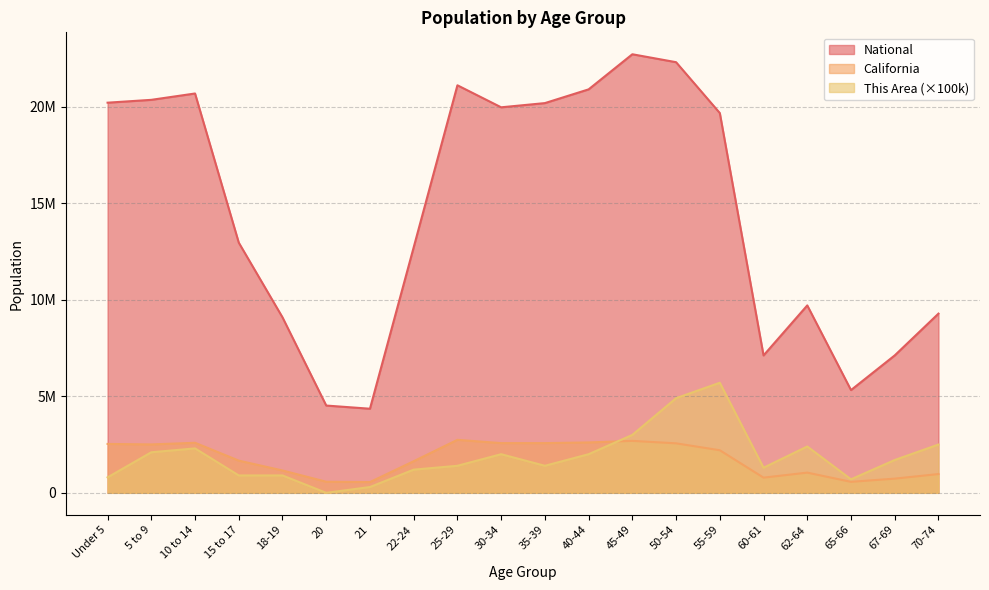

True or false: This Area and National intersect in this chart.

False